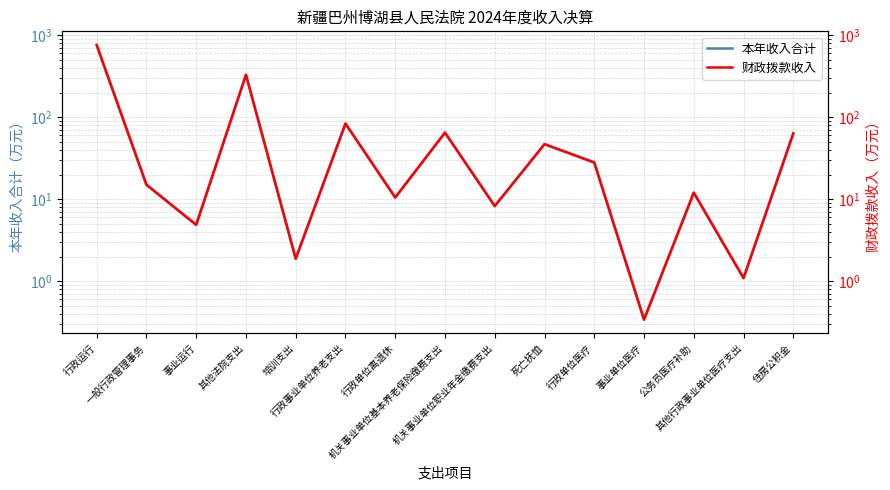

Is it true that 财政拨款收入 equals 12.0 at 公务员医疗补助?

True